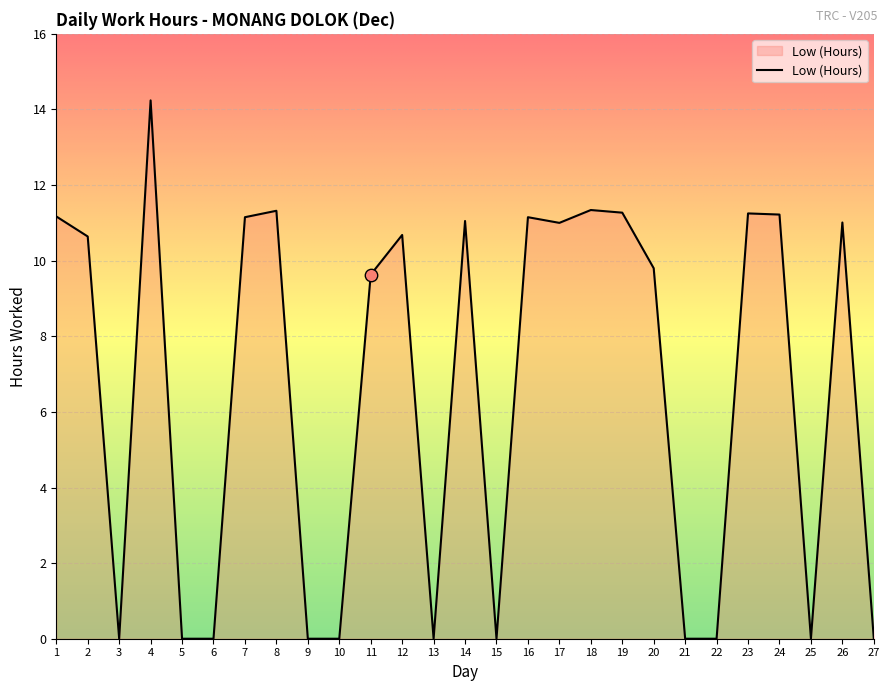

What is the change in value from 12 to 13?

-10.7